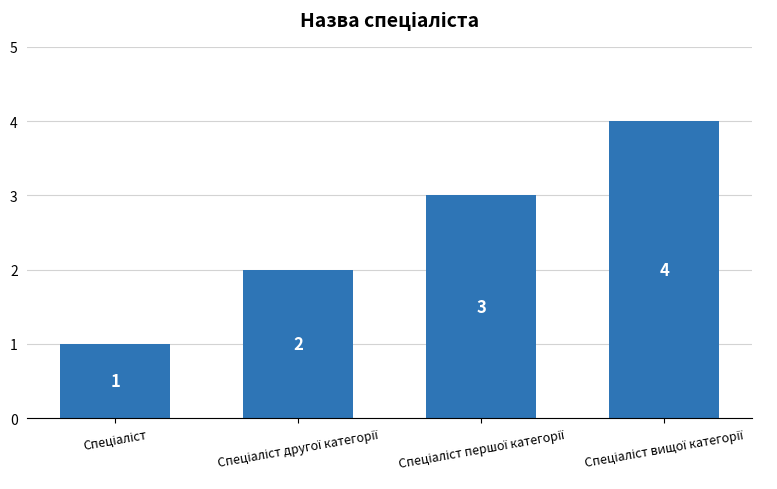

Reading left to right, list all the values displayed in this chart.

1	2	3	4